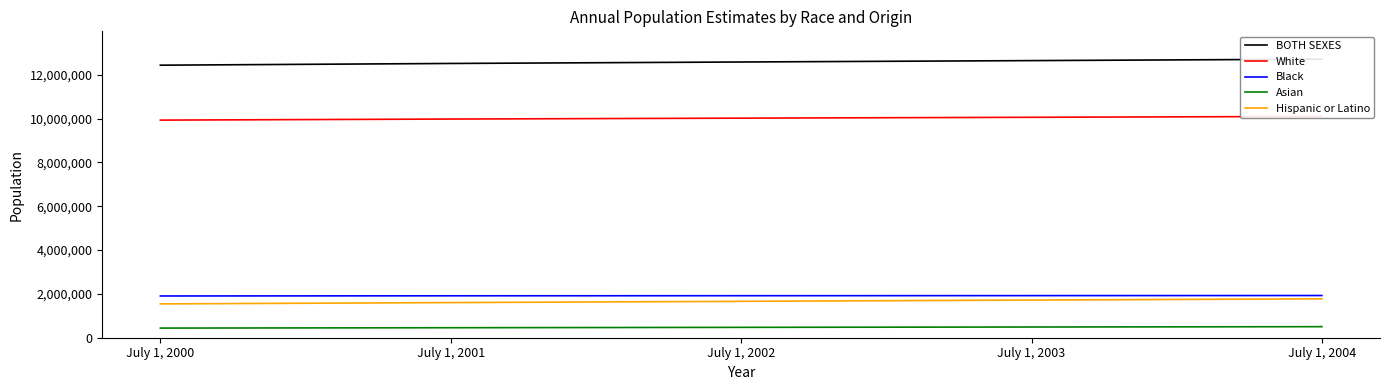

Reading left to right, what are all the values shown in this chart?

BOTH SEXES: July 1, 2000=12439674	July 1, 2001=12518441	July 1, 2002=12585204	July 1, 2003=12649087	July 1, 2004=12713634
White: July 1, 2000=9932822	July 1, 2001=9981279	July 1, 2002=10022463	July 1, 2003=10061456	July 1, 2004=10101163
Black: July 1, 2000=1905391	July 1, 2001=1913936	July 1, 2002=1917687	July 1, 2003=1922015	July 1, 2004=1926010
Asian: July 1, 2000=439678	July 1, 2001=456252	July 1, 2002=473275	July 1, 2003=488936	July 1, 2004=504618
Hispanic or Latino: July 1, 2000=1543958	July 1, 2001=1604077	July 1, 2002=1661096	July 1, 2003=1719156	July 1, 2004=1774551